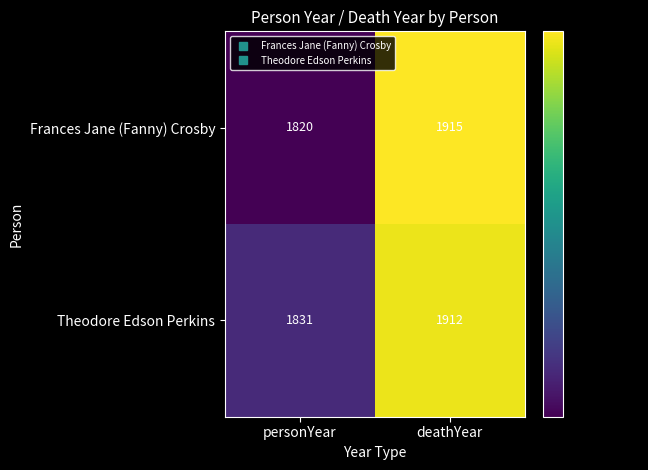

What is the sum of the Frances Jane (Fanny) Crosby values at deathYear and personYear?

3735